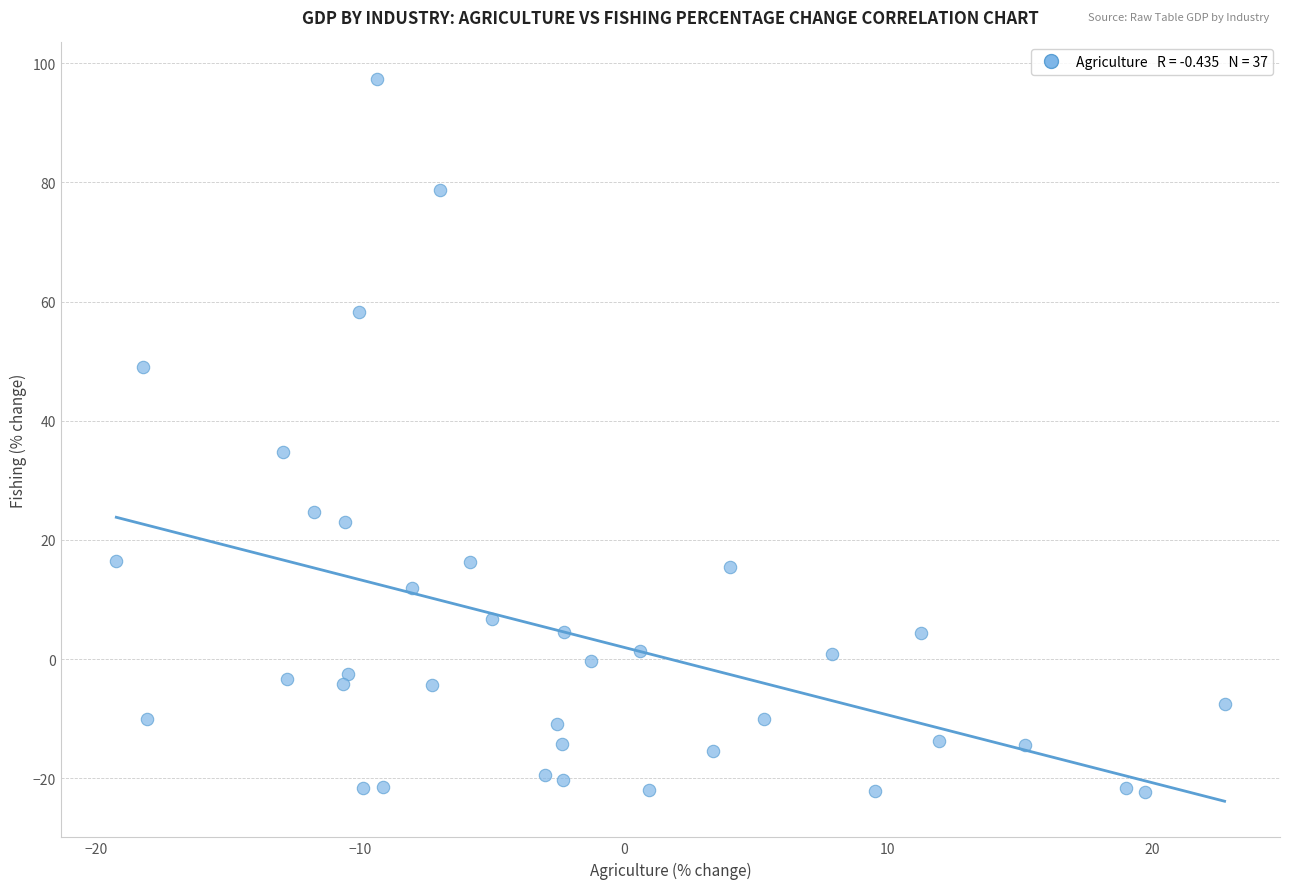

What Y value in the scatter plot is closest to 37?

34.7